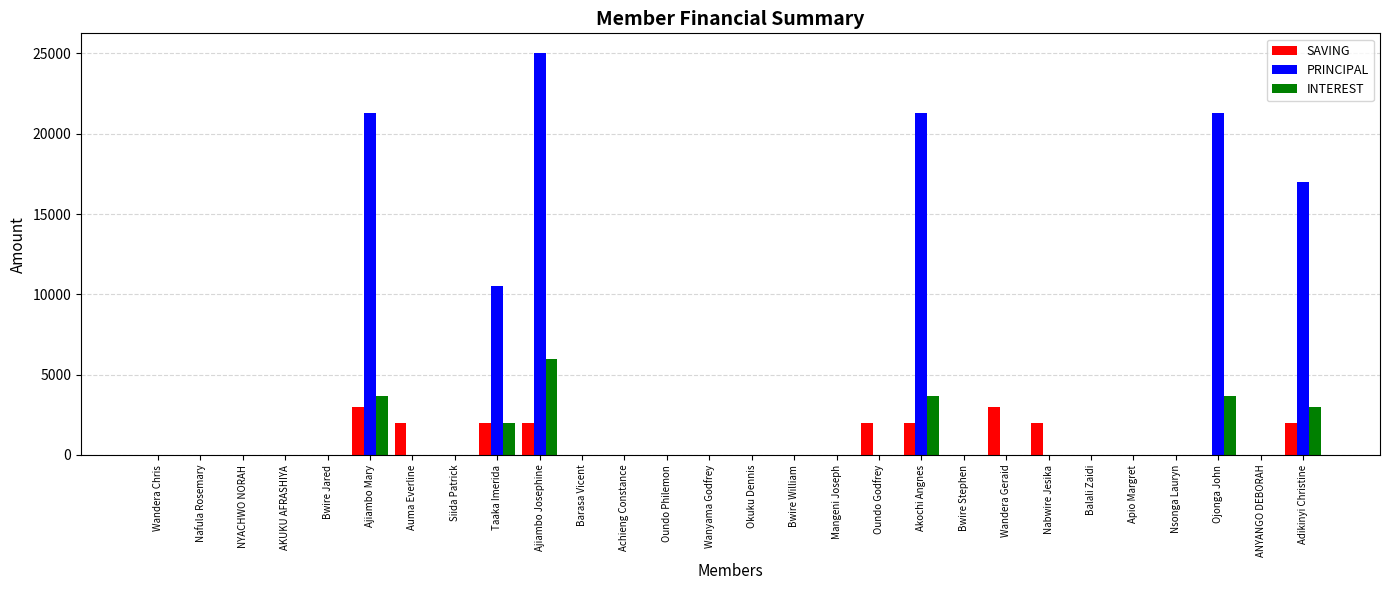

What is the total value across all series at Wandera Geraid?

3000